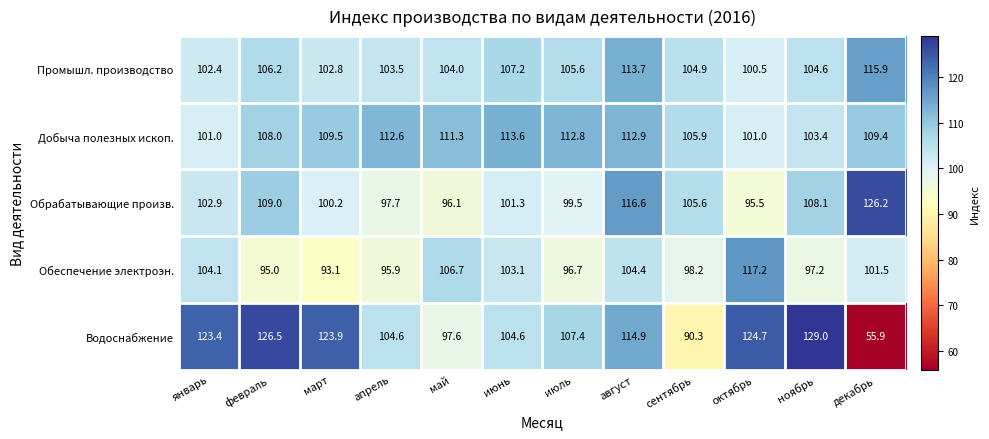

The Обрабатывающие произв. series shows 108.1 at ноябрь. True or false?

True